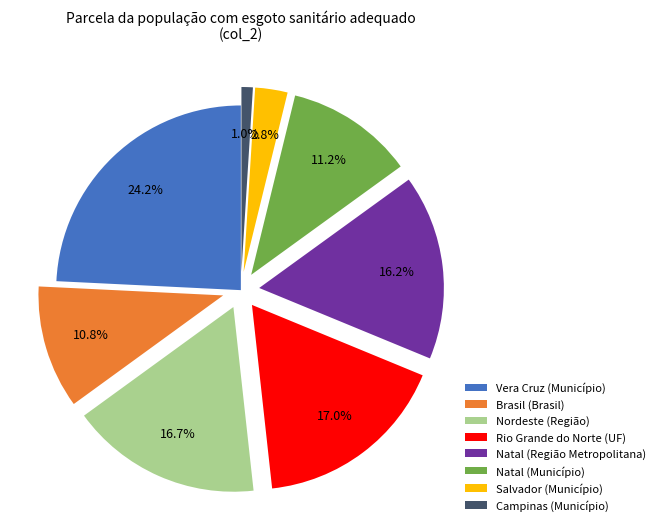

To the nearest percent, what is the combined percentage of Vera Cruz (Município) and Nordeste (Região)?

41%